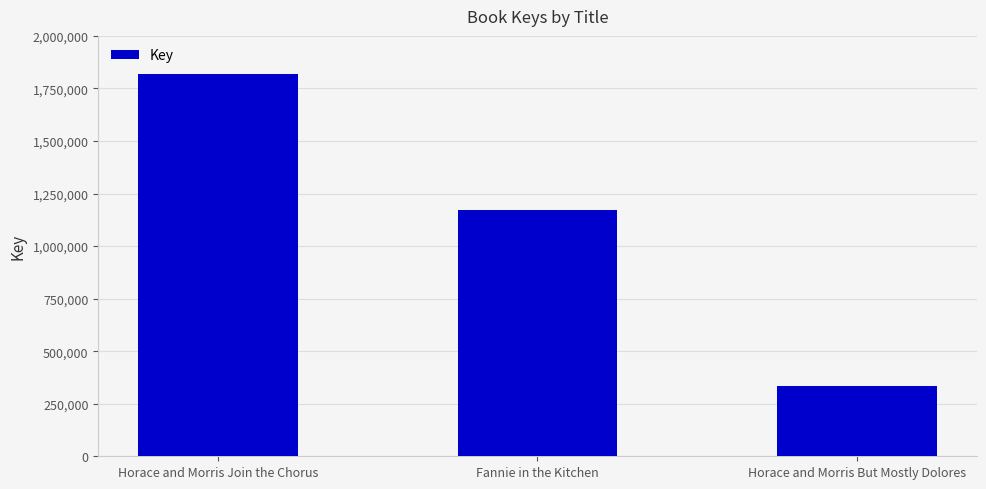

What is the difference between the maximum and minimum values?

1484817